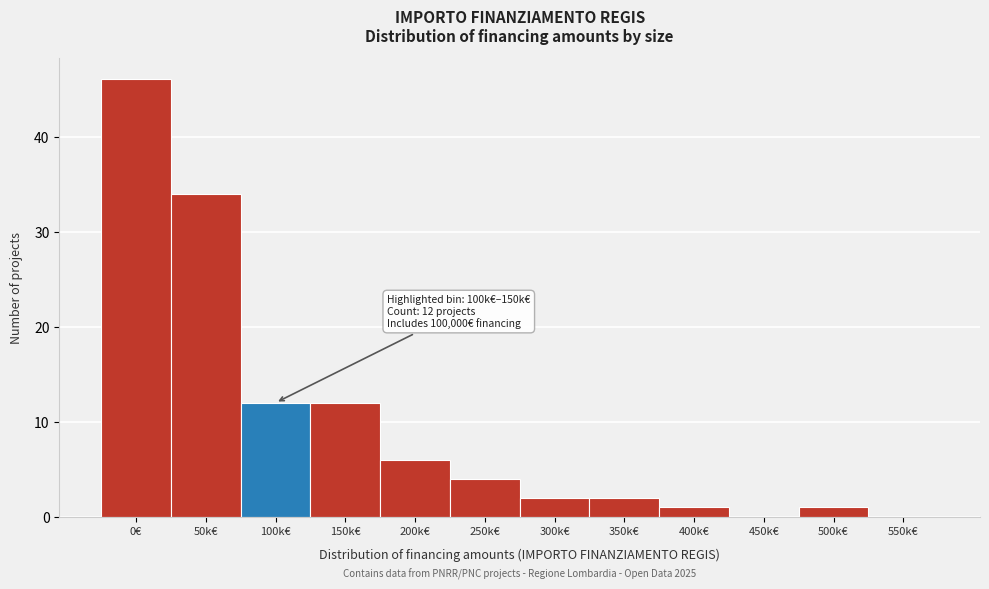

Reading left to right, transcribe all the data shown in this chart.

0€=46	50k€=34	100k€=12	150k€=12	200k€=6	250k€=4	300k€=2	350k€=2	400k€=1	450k€=0	500k€=1	550k€=0